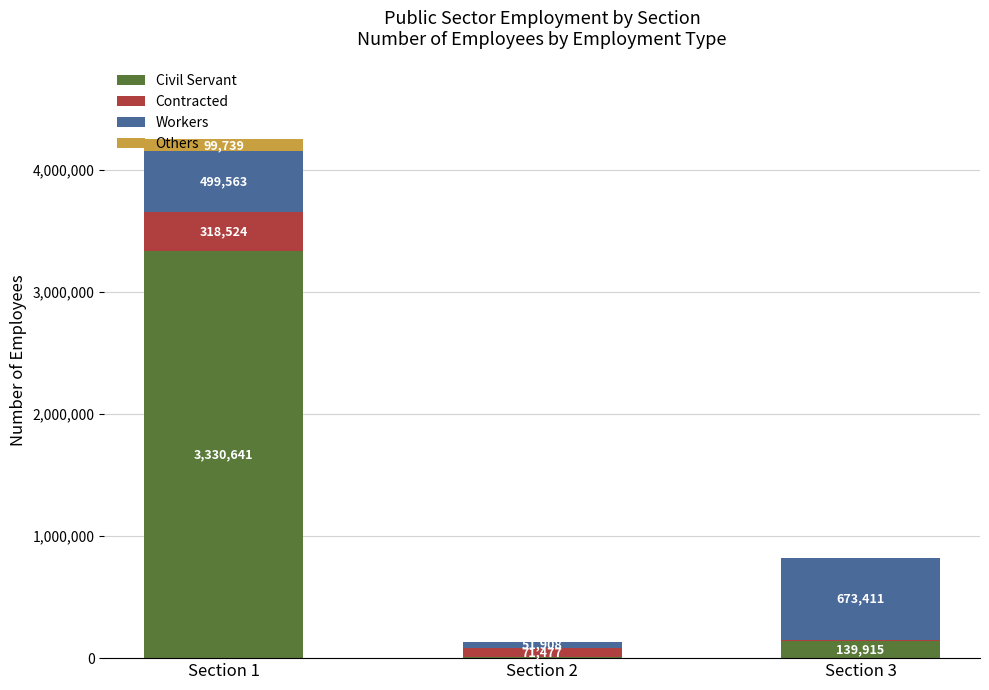

Are the bars grouped side by side (vs. stacked)?

No